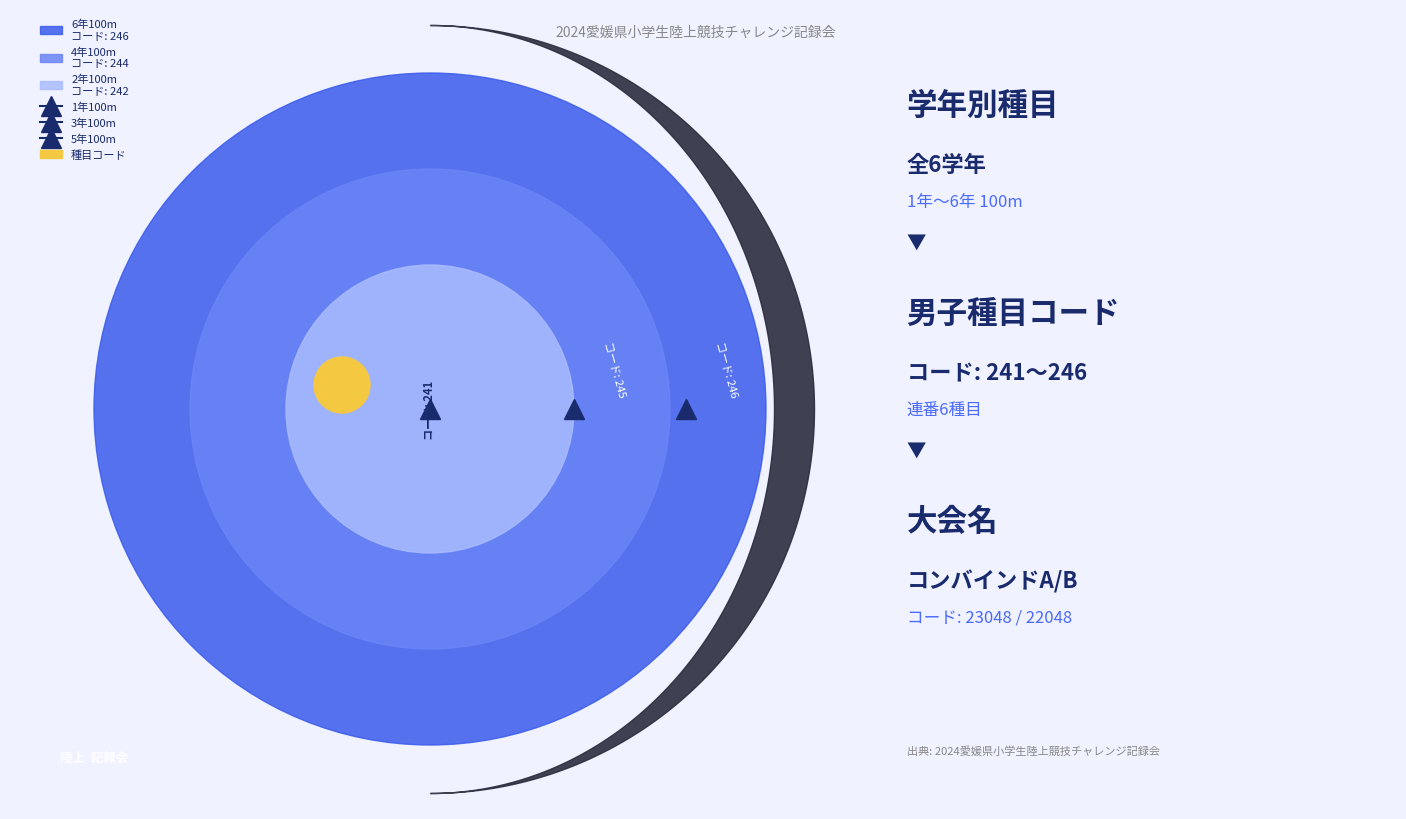

Reading left to right, transcribe all the data shown in this chart.

1年100m=241	2年100m=242	3年100m=243	4年100m=244	5年100m=245	6年100m=246